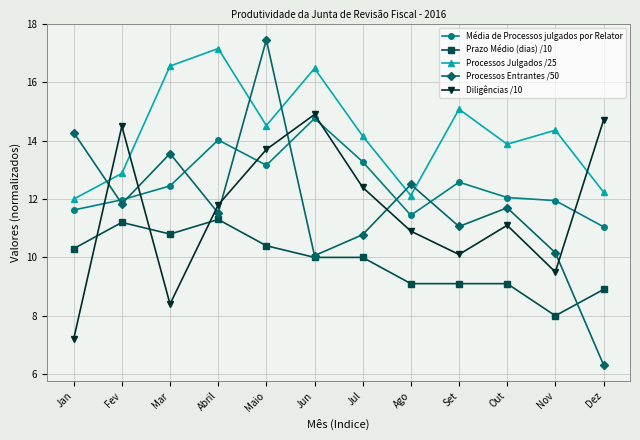

How many values in the Diligências /10 series exceed 11?

7